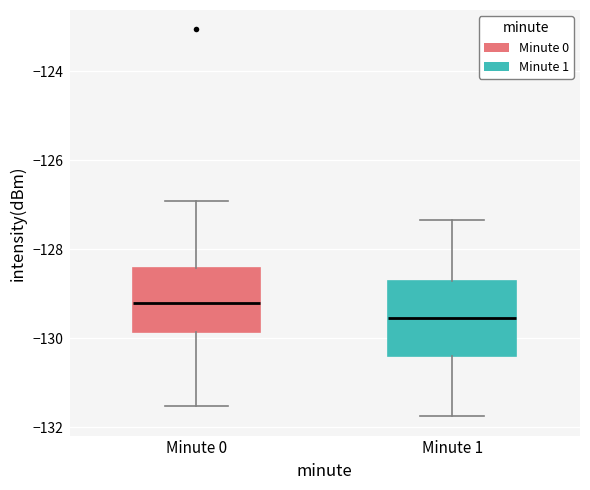

Where does the upper whisker of the box for Minute 0 end on the y-axis? The values are not printed on the chart, so give them approximately, as read against the axis.

-127.0